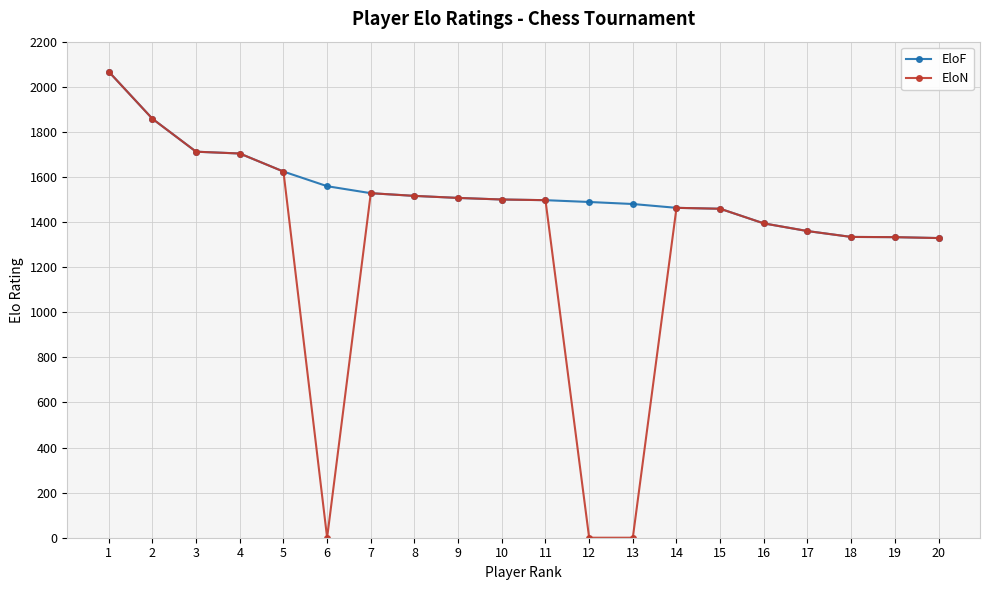

The EloF series shows 1334 at 18. True or false?

True